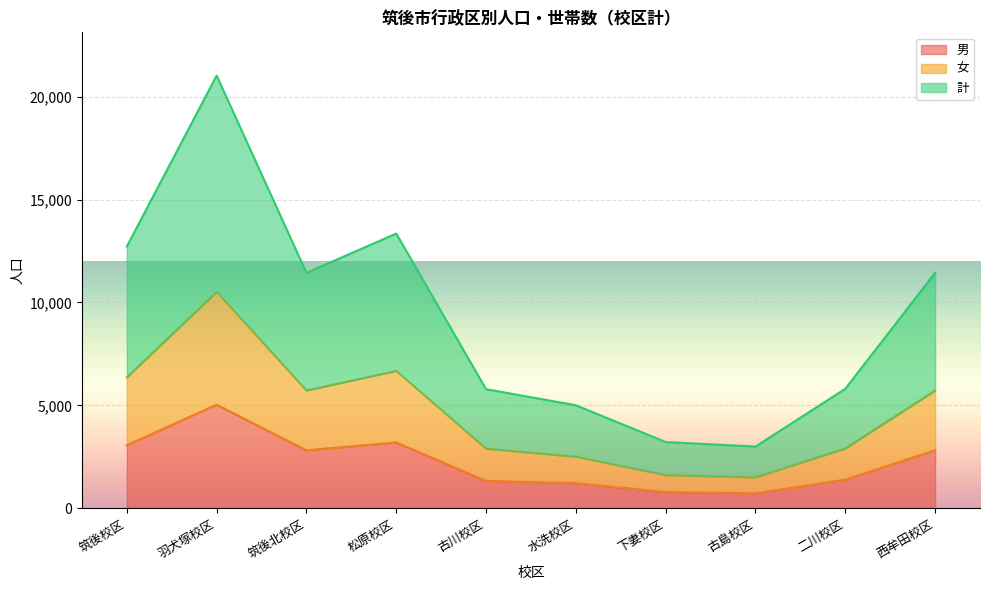

What is the difference between the maximum and minimum values in the 男 series?

4309